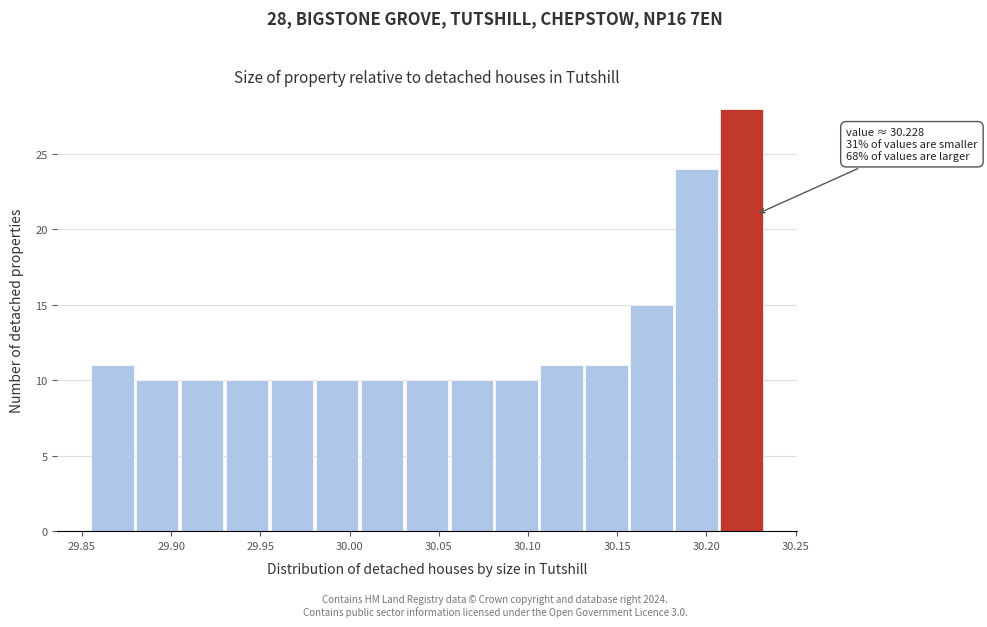

Which range on the x-axis has the tallest bar?

30.210 to 30.235